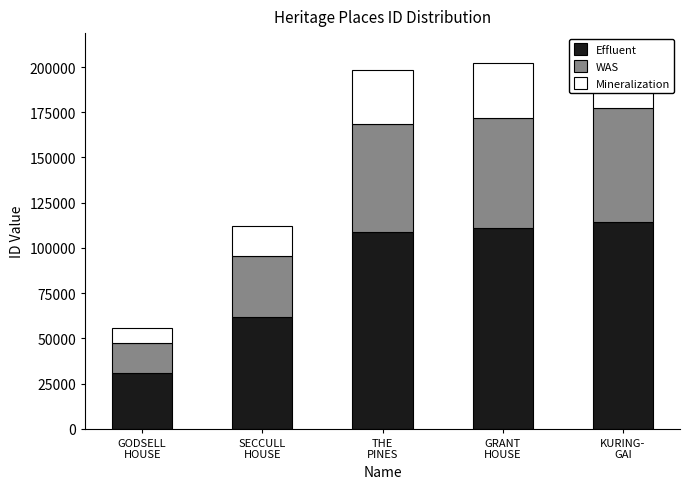

What is the label of the 2nd bar from the left?

SECCULL
HOUSE